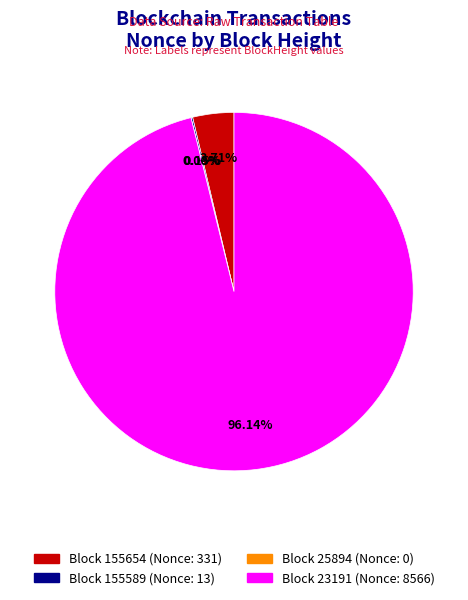

Combined, do 25894 and 23191 account for over 50%?

Yes